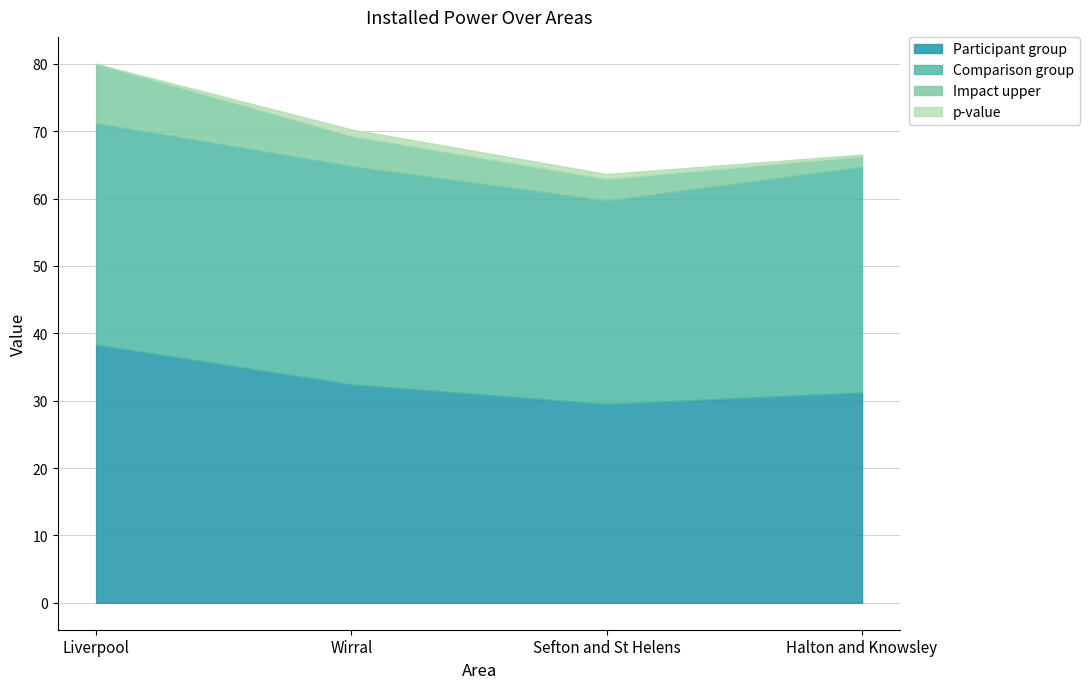

Is it true that p-value equals 0.0 at Liverpool?

True